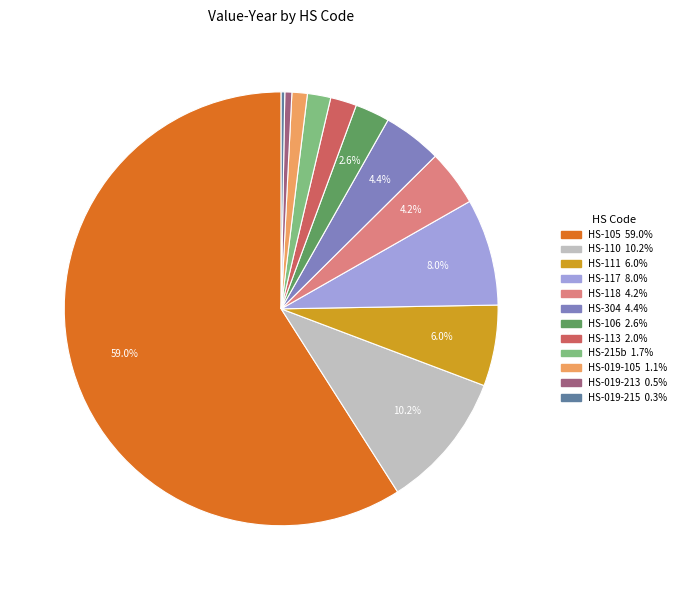

Is there a majority slice in this chart?

Yes